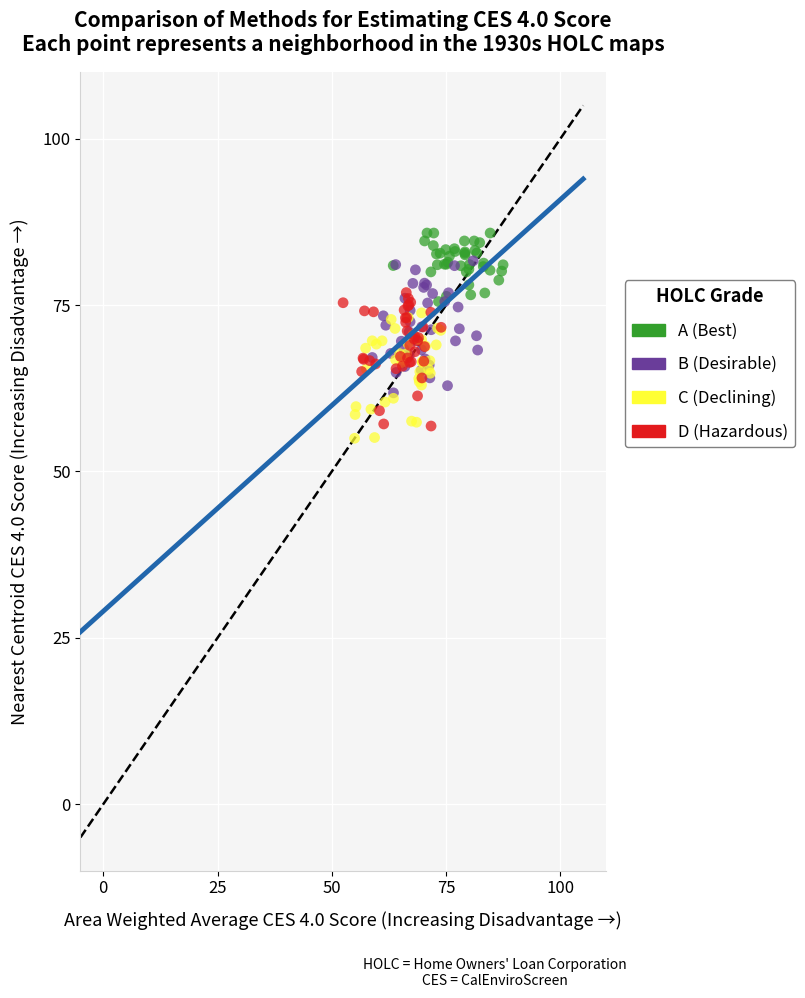

What are all the series names shown in the legend?

A (Best), B (Desirable), C (Declining), D (Hazardous)